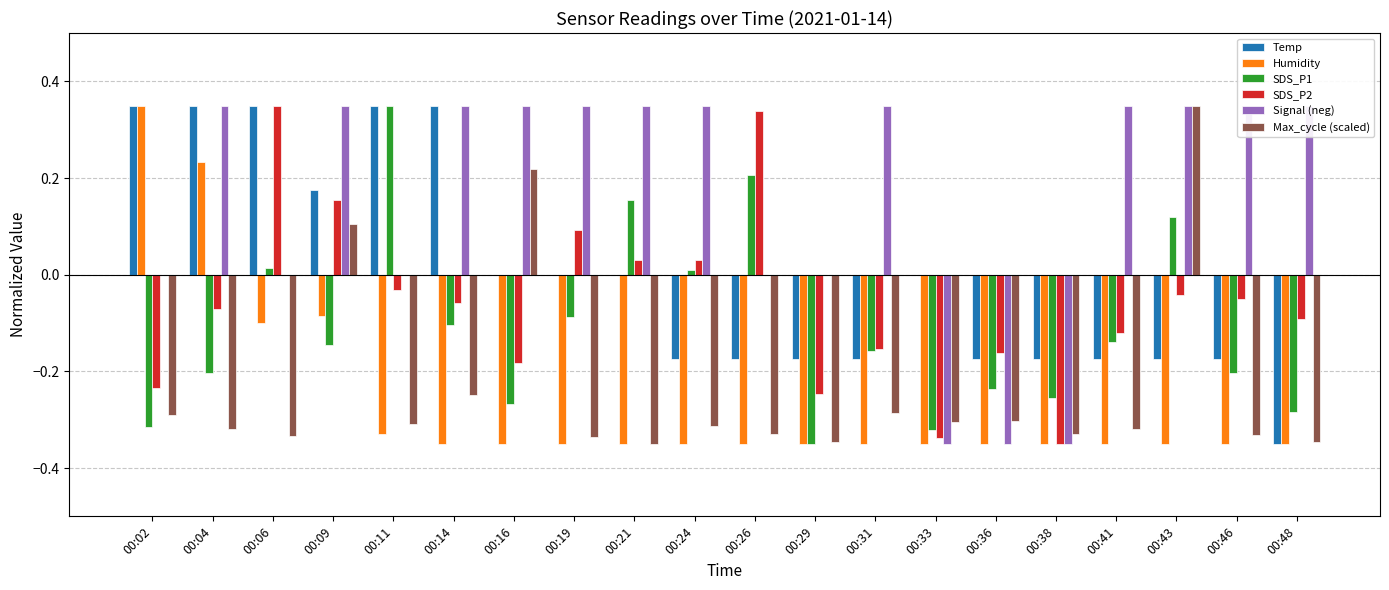

Count the number of categories in the chart.

20